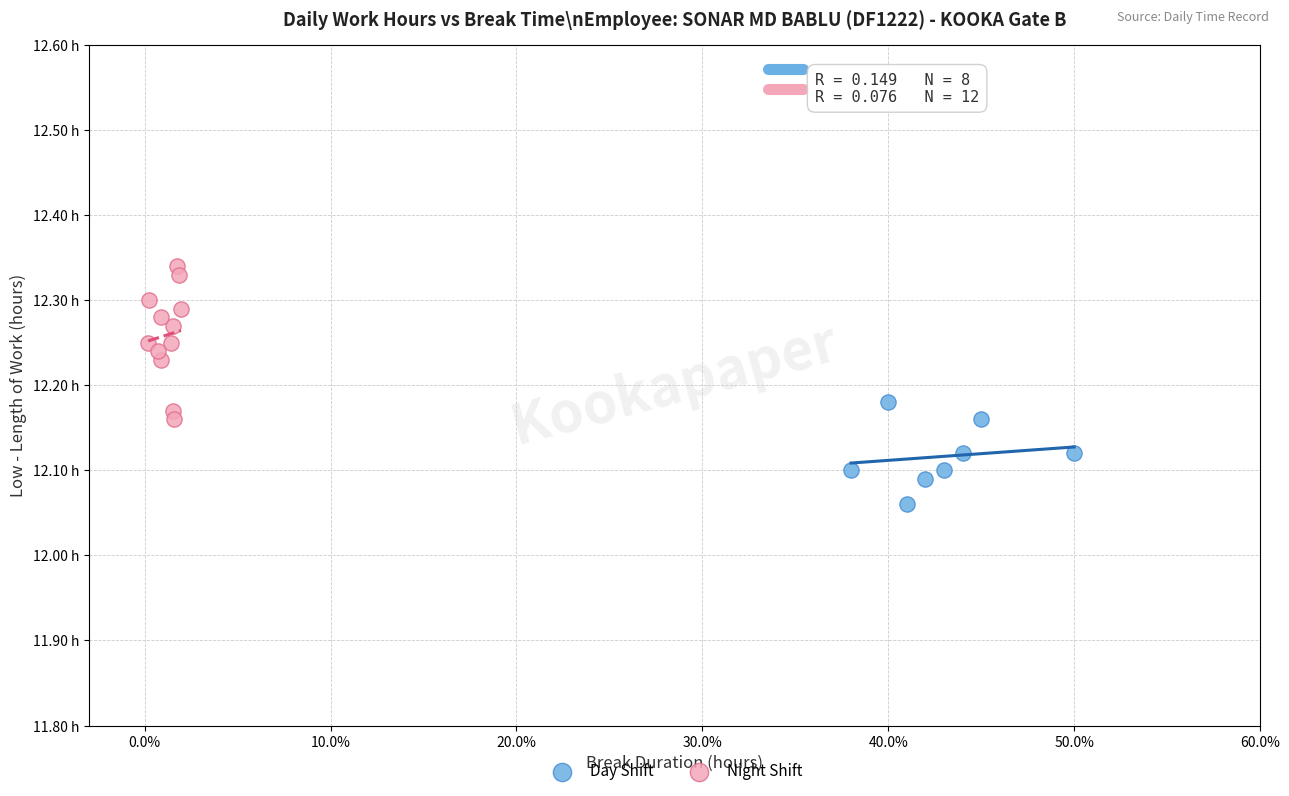

What are all the series names shown in the legend?

Day Shift, Night Shift